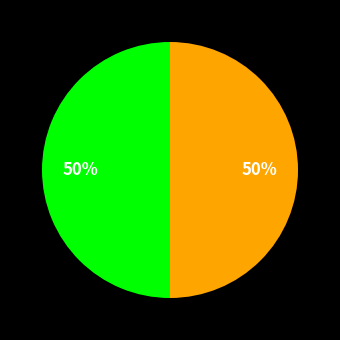

To the nearest percent, what is the average slice percentage?

50%